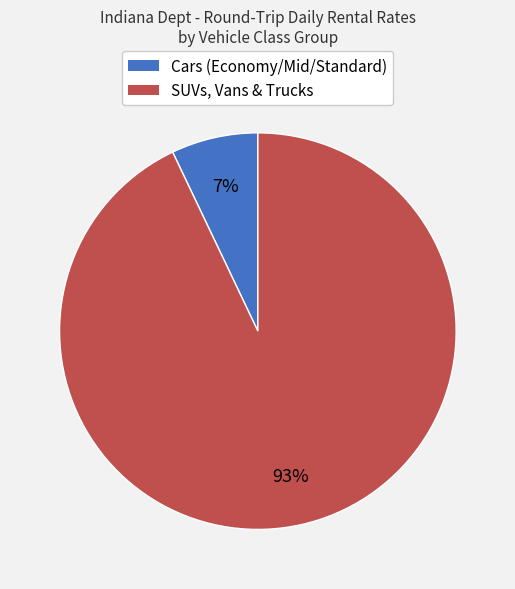

To the nearest percent, what is the average slice percentage?

50%